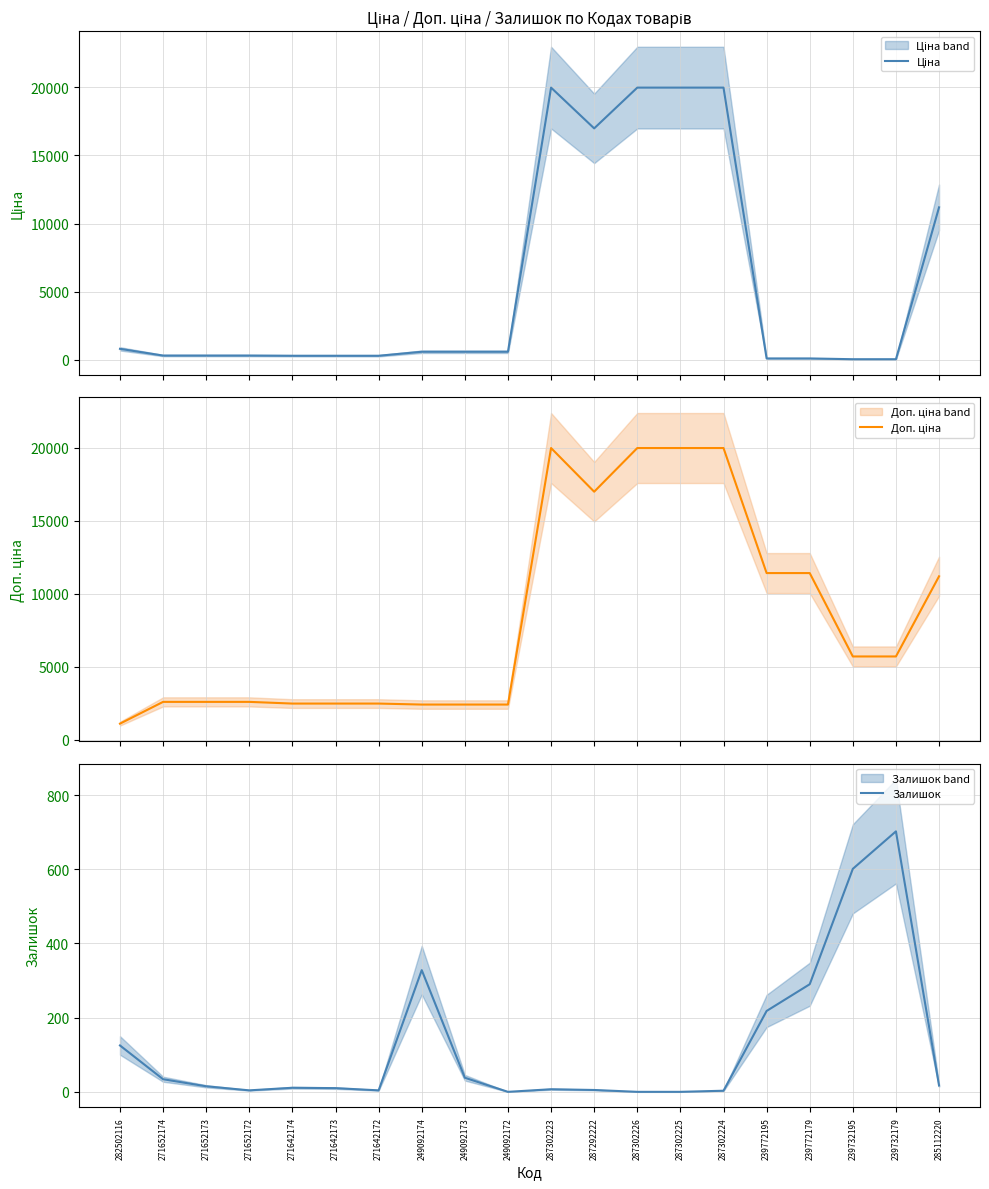

Rank the series by their maximum value, from highest to lowest.

Ціна, Доп. ціна, Залишок